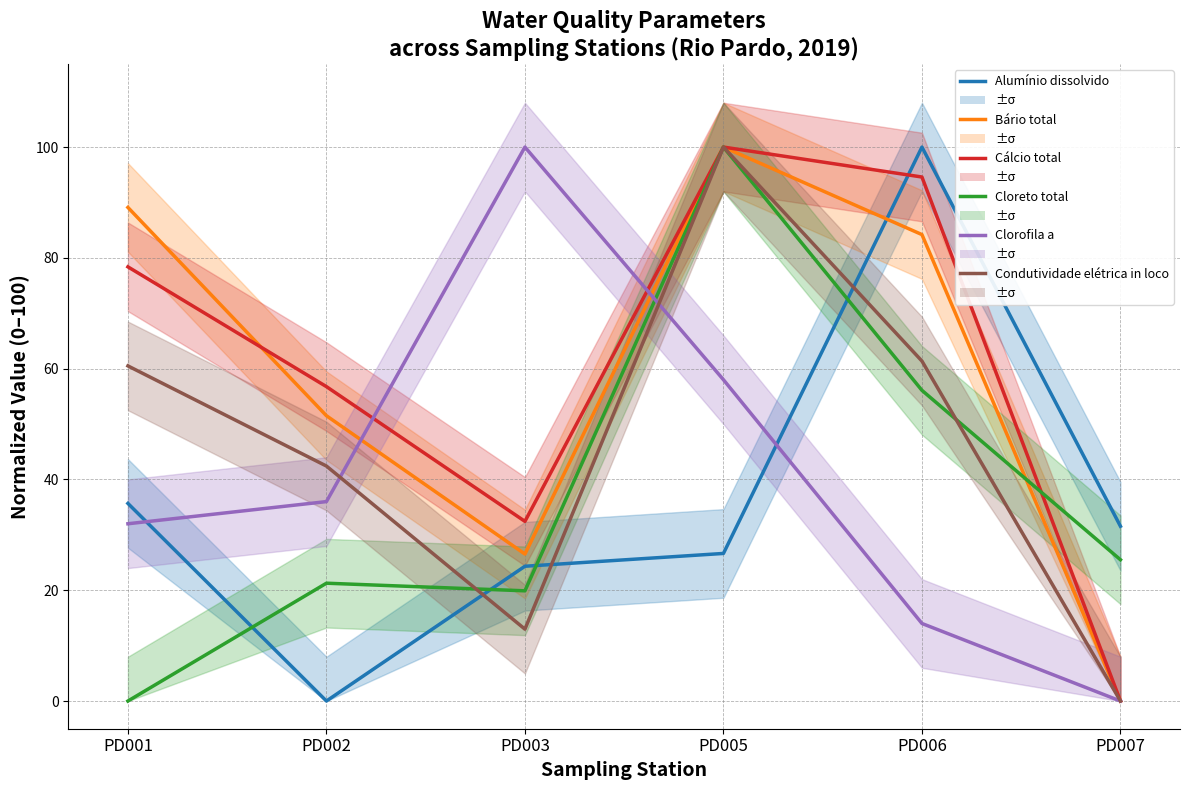

List the series in order of their peak value, lowest first.

Alumínio dissolvido, Bário total, Cálcio total, Cloreto total, Clorofila a, Condutividade elétrica in loco